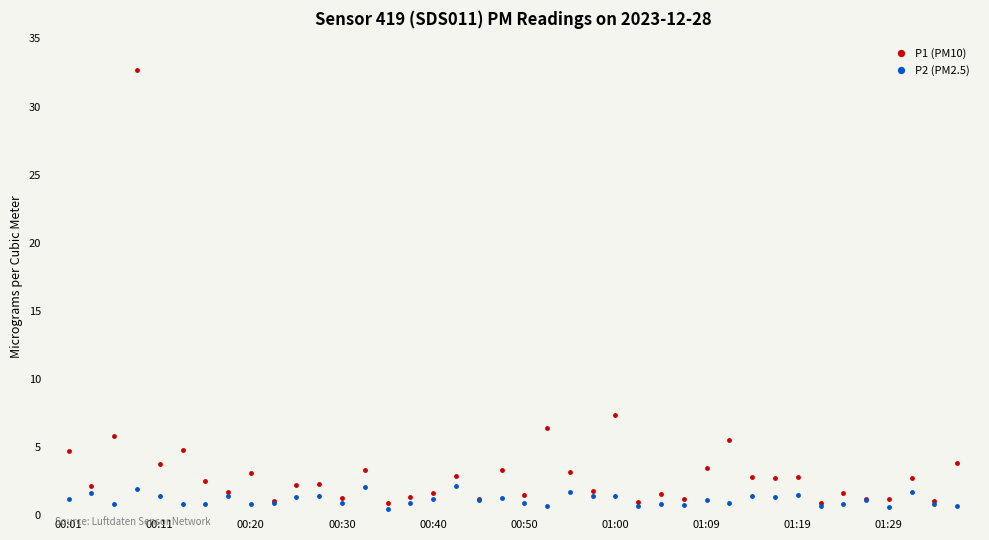

Which series has the largest total across all categories?

P1 (PM10)